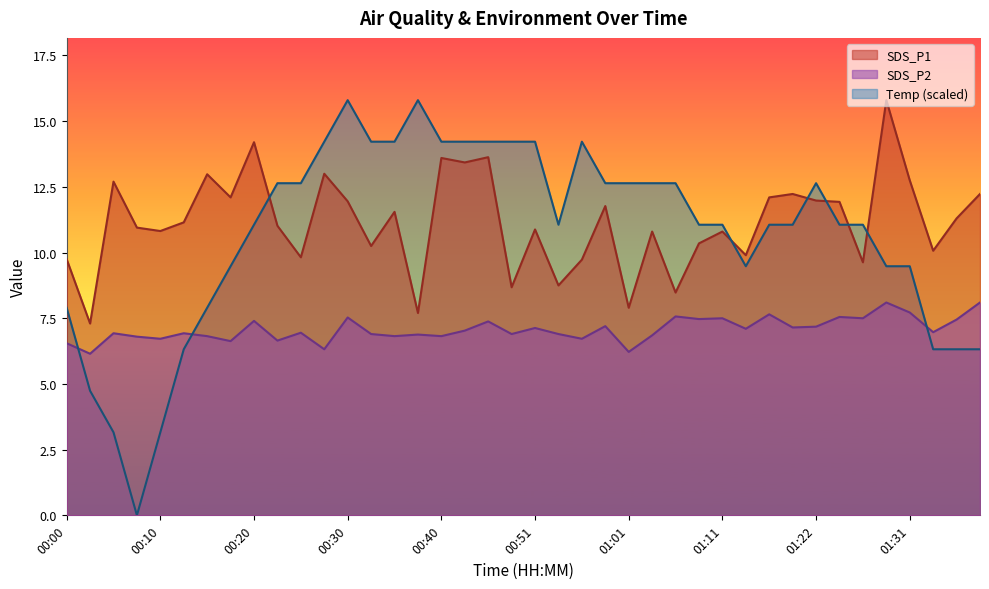

The SDS_P2 series shows 6.9 at 00:48. True or false?

True